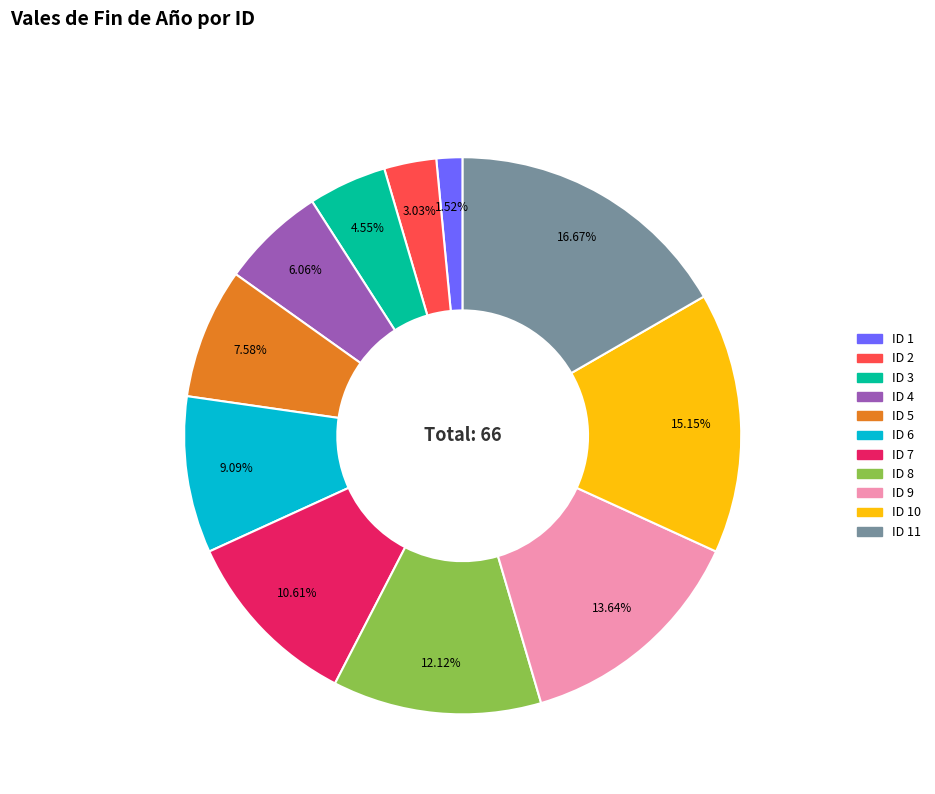

Does any single category account for the majority?

No